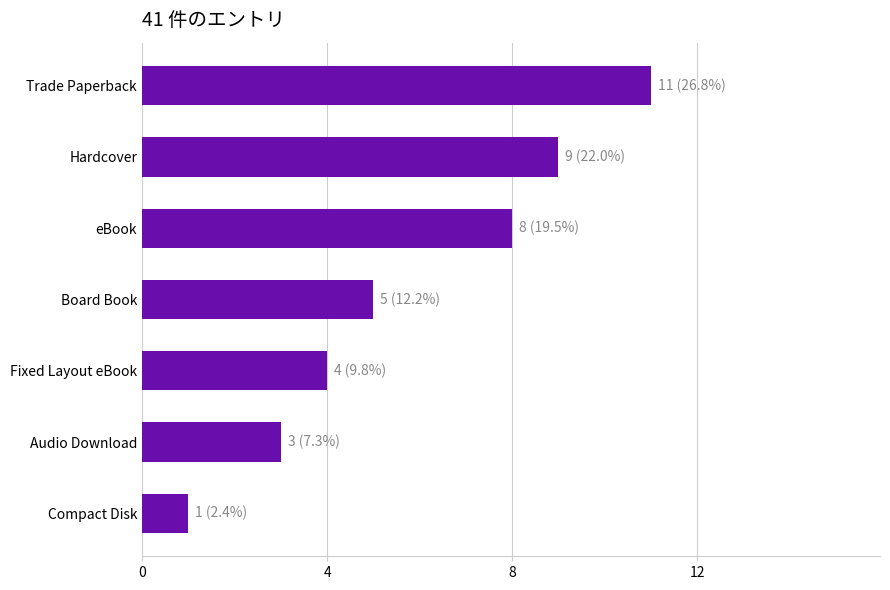

Approximately how many times larger is the value at Fixed Layout eBook compared to Audio Download?

1.3